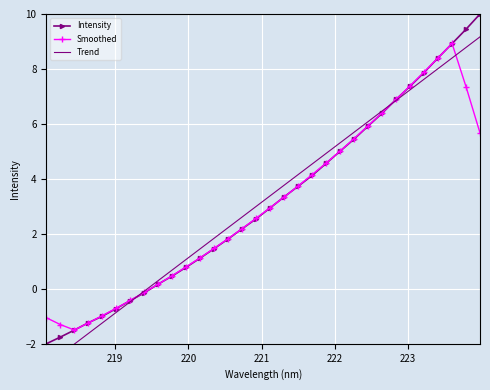

Which series has the widest spread of values?

Intensity